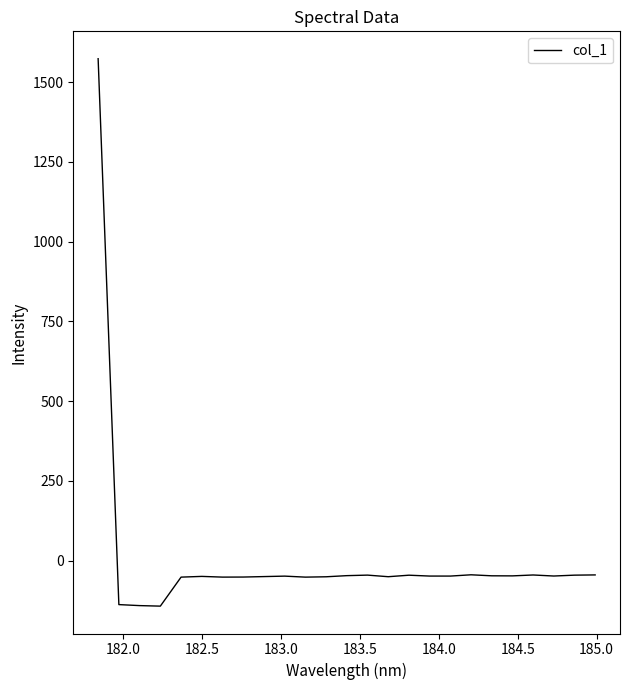

Does the chart have visible grid lines?

No